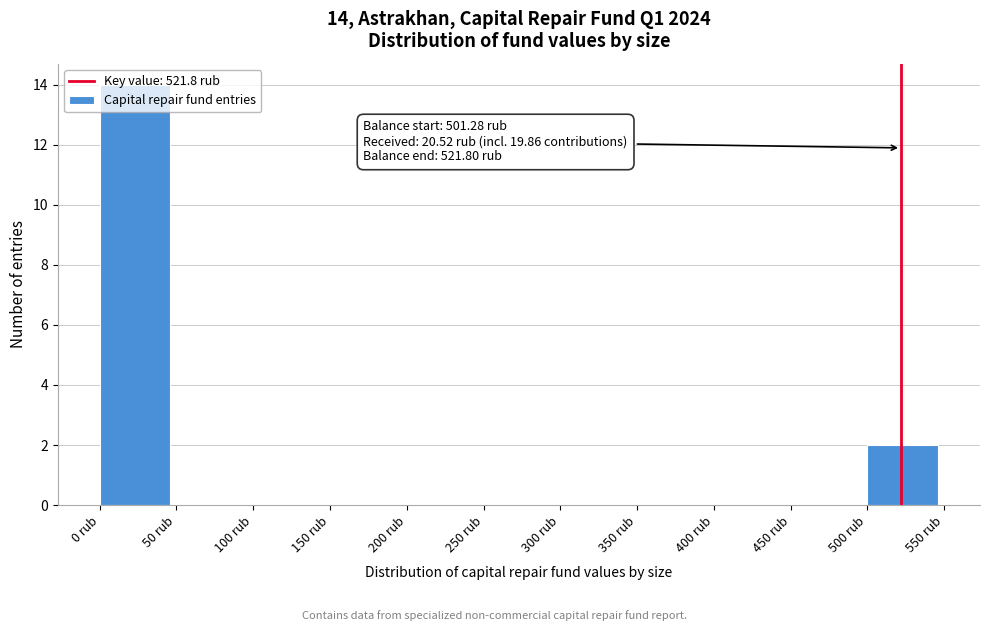

Over which range of the x-axis is the bar tallest?

0 to 50